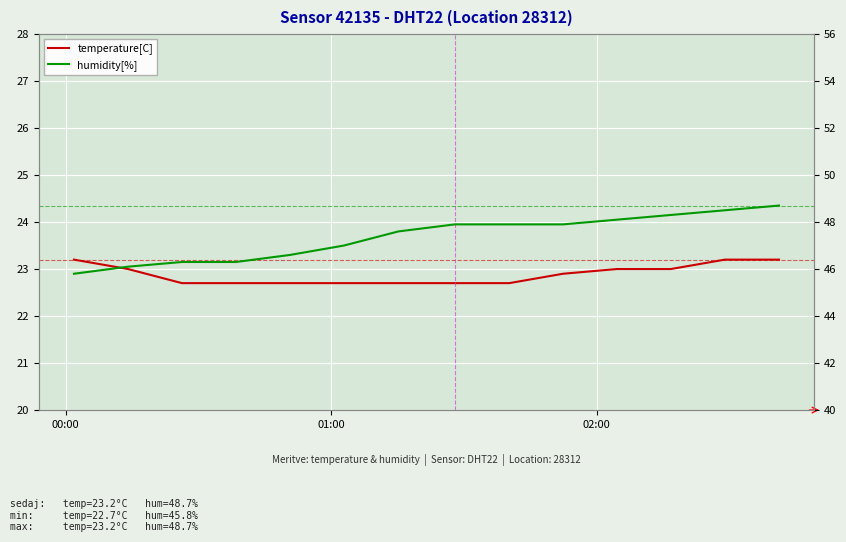

How many lines are shown in the chart?

2